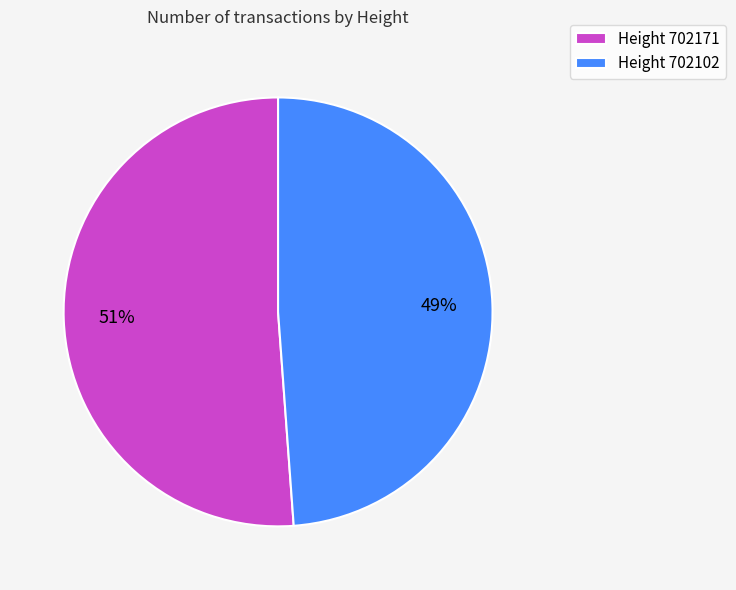

True or false: Height 702171 accounts for 43% of the total.

False